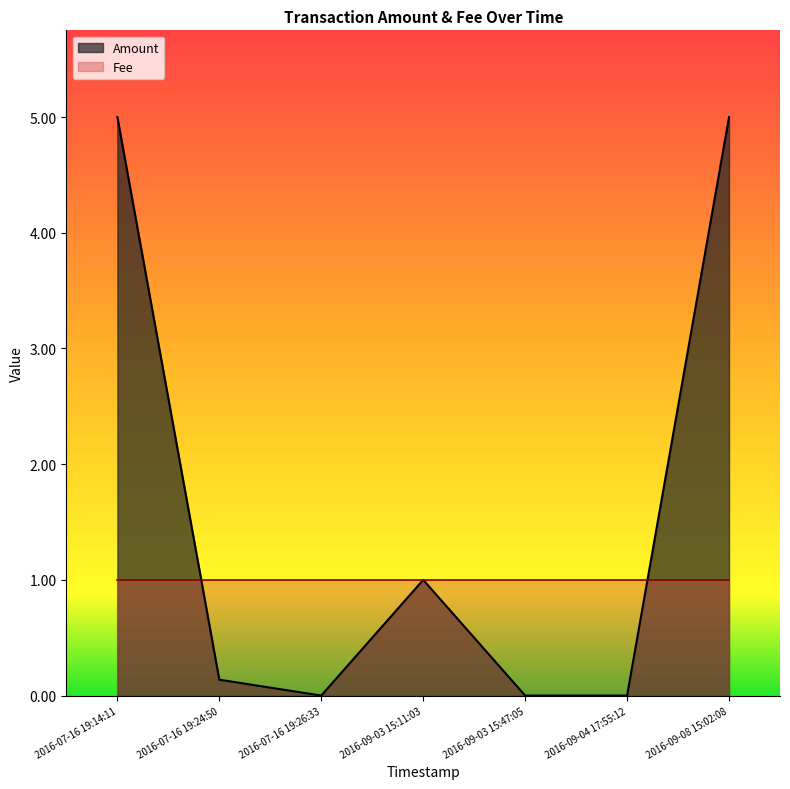

List the labels in order of value, smallest first.

2016-07-16 19:26:33, 2016-09-03 15:47:05, 2016-09-04 17:55:12, 2016-07-16 19:24:50, 2016-09-03 15:11:03, 2016-07-16 19:14:11, 2016-09-08 15:02:08